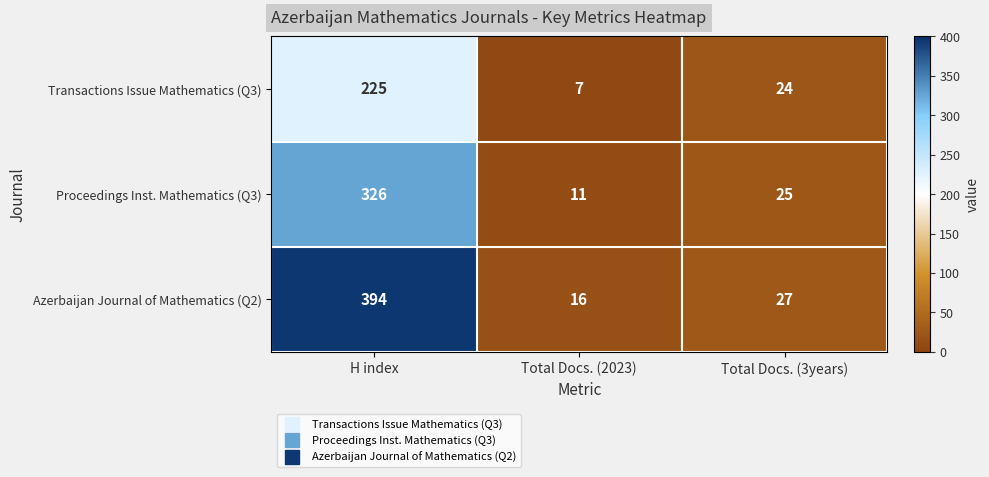

Where is Proceedings Inst. Mathematics (Q3) nearest to the value 168?

Total Docs. (3years)